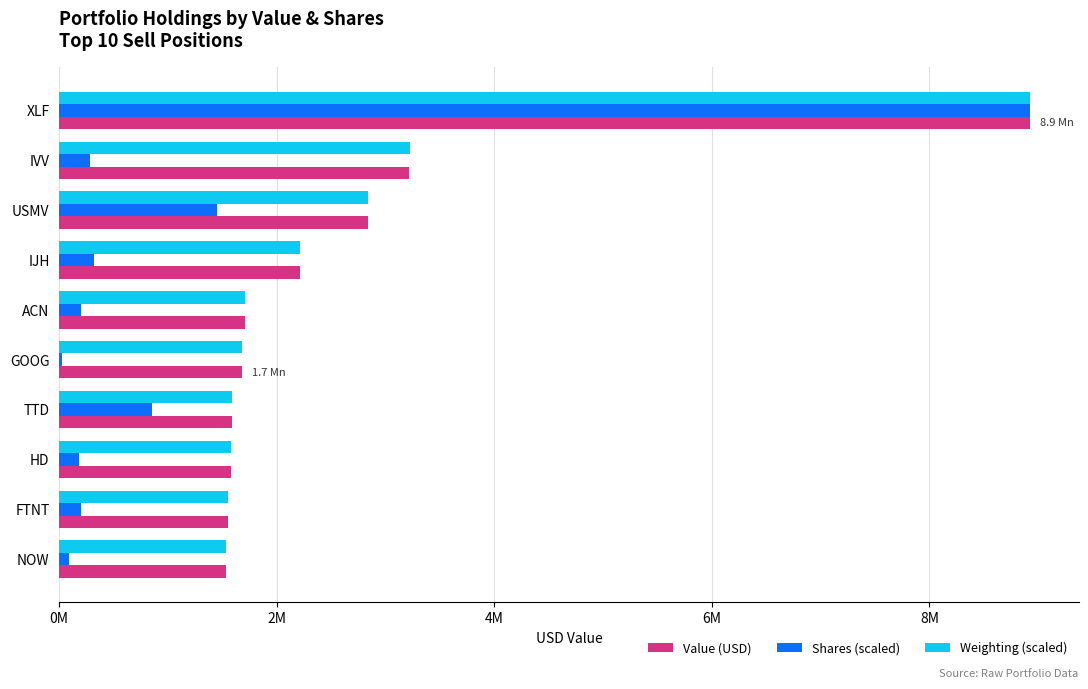

What are all the series names shown in the legend?

Value (USD), Shares (scaled), Weighting (scaled)